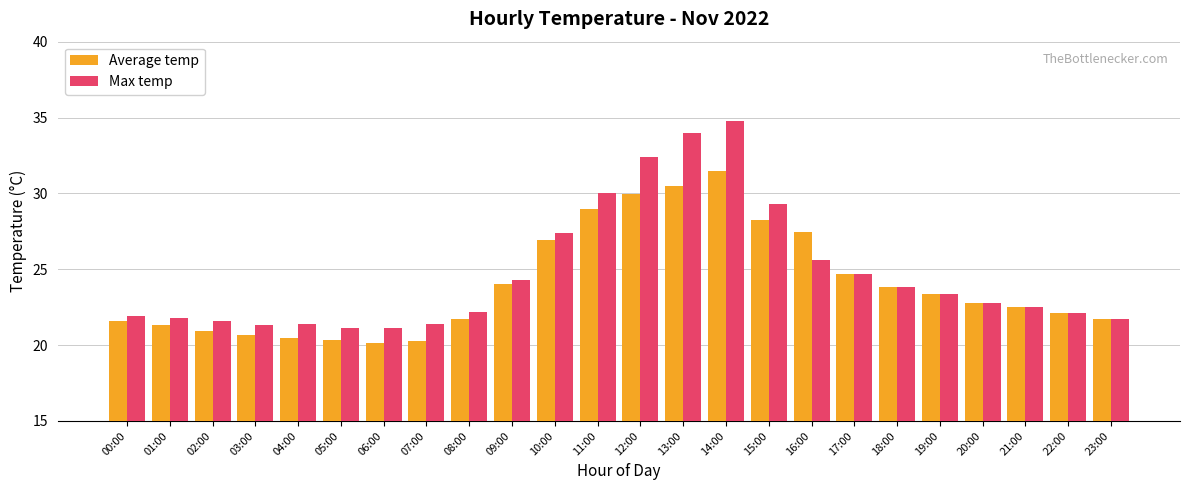

Are the bars horizontal?

No